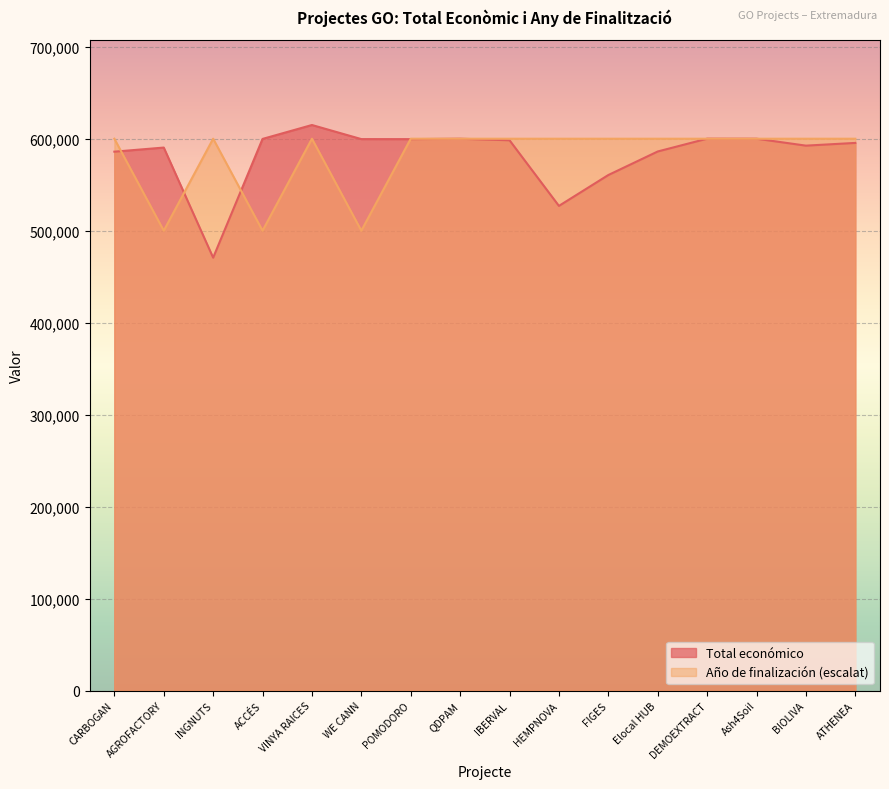

Rank the categories by Año de finalización value from lowest to highest.

AGROFACTORY, ACCÉS, WE CANN, CARBOGAN, INGNUTS, VINYA RAICES, POMODORO, QDPAM, IBERVAL, HEMPNOVA, FIGES, Elocal HUB, DEMOEXTRACT, Ash4Soil, BIOLIVA, ATHENEA